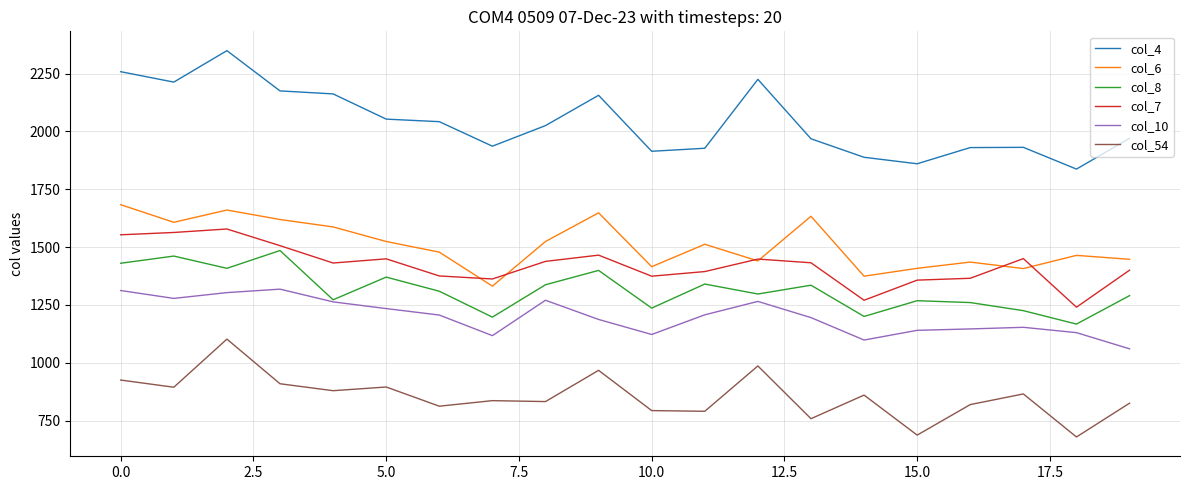

List the series in order of their peak value, highest first.

col_4, col_6, col_7, col_8, col_10, col_54